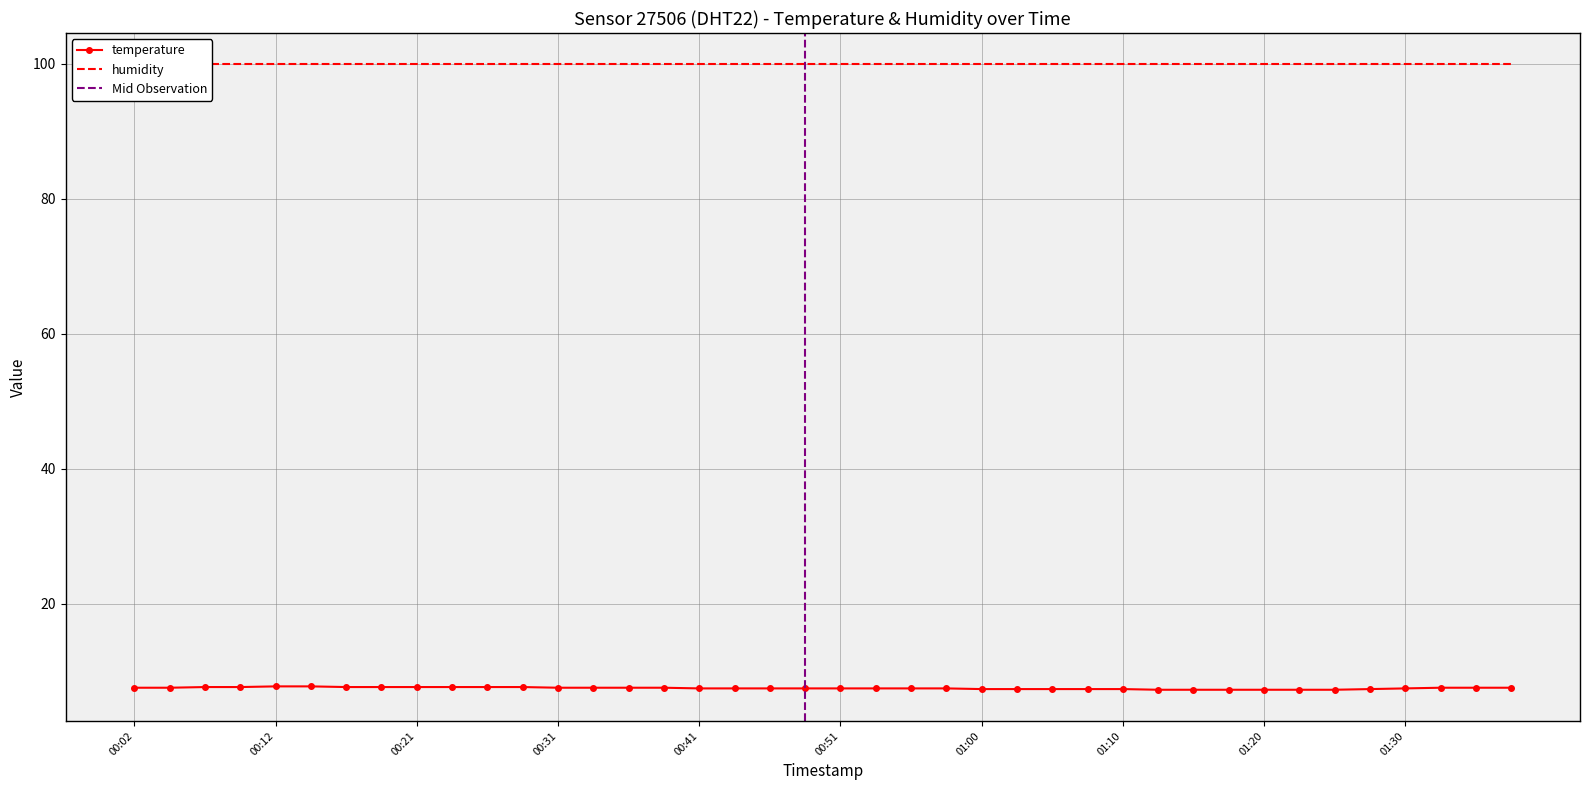

What is the highest value of the temperature series?

7.8